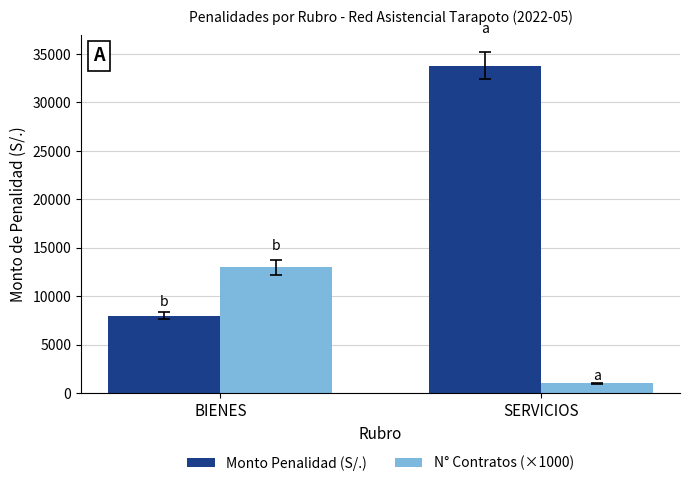

Reading left to right, list all the values displayed in this chart.

Monto Penalidad (S/.): 8008.3	33800.0
N° Contratos (×1000): 13000.0	1000.0